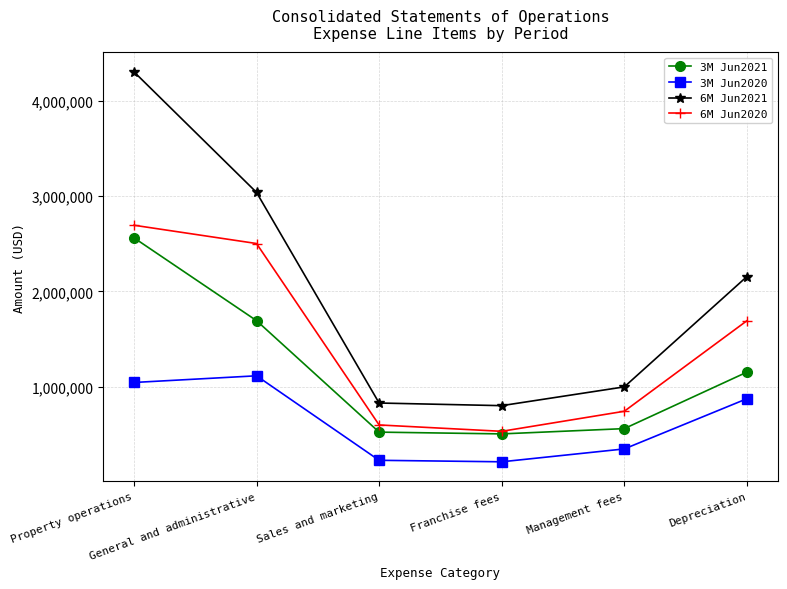

What is the difference between the 6M Jun2021 values at Sales and marketing and Management fees?

169394